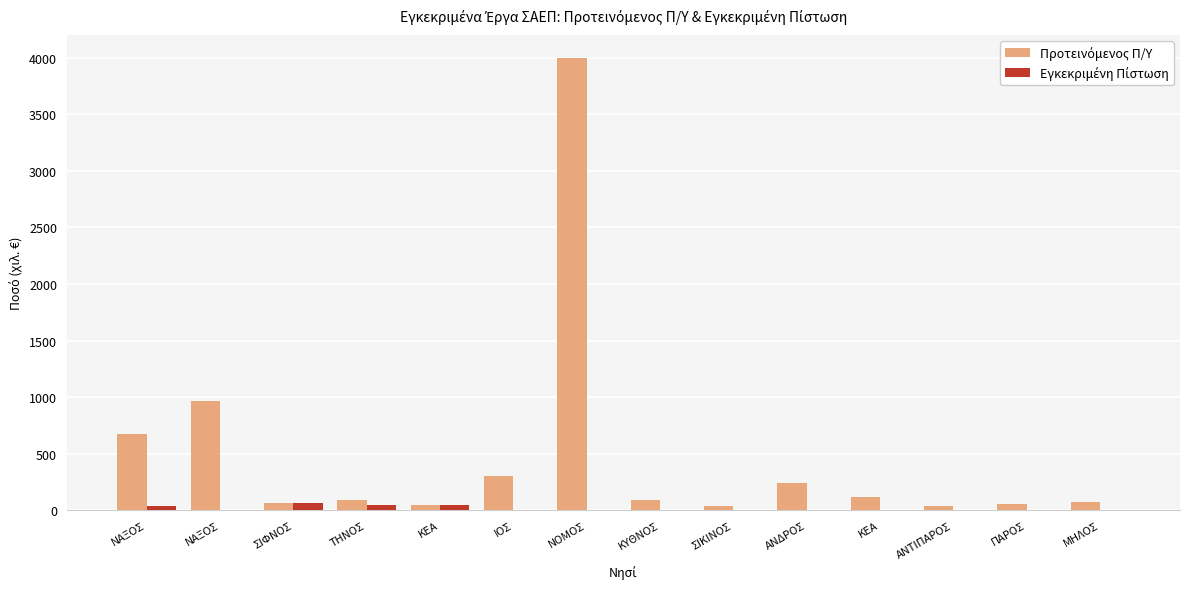

Rank the series by their average value, from lowest to highest.

Εγκεκριμένη Πίστωση, Προτεινόμενος Π/Υ